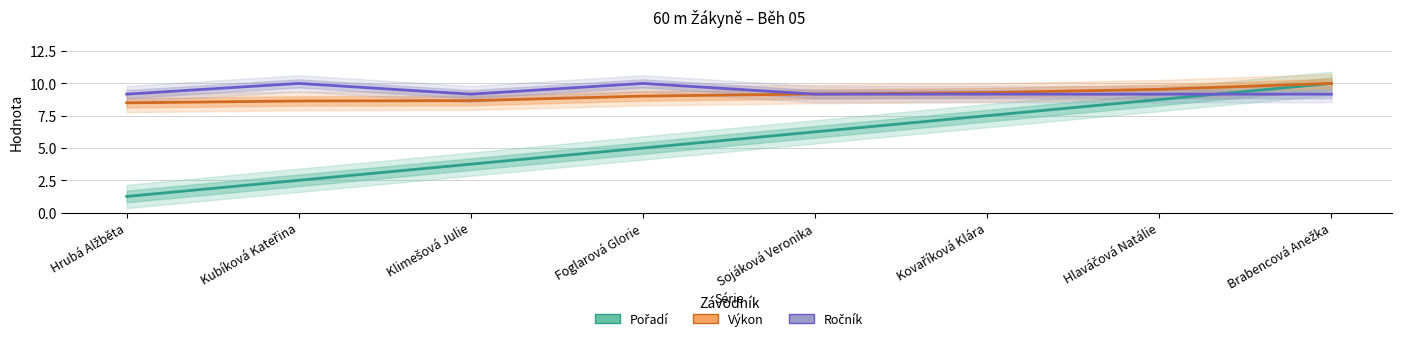

Does the chart display data point markers on the line(s)?

No